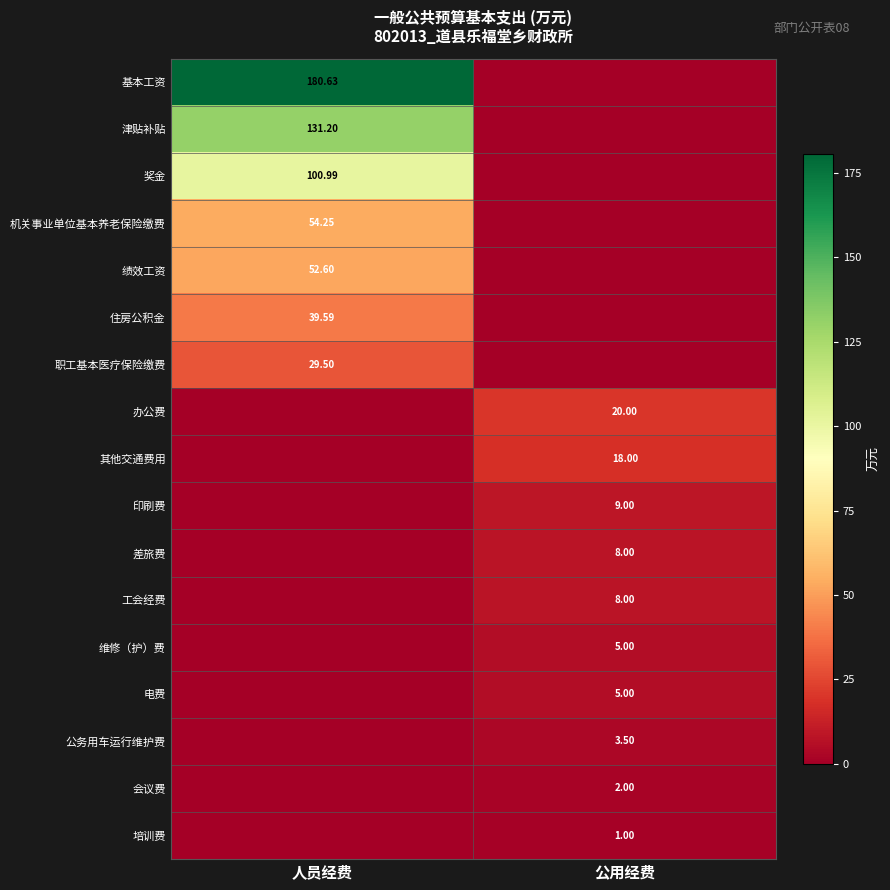

How many positive values does the 职工基本医疗保险缴费 series have?

1